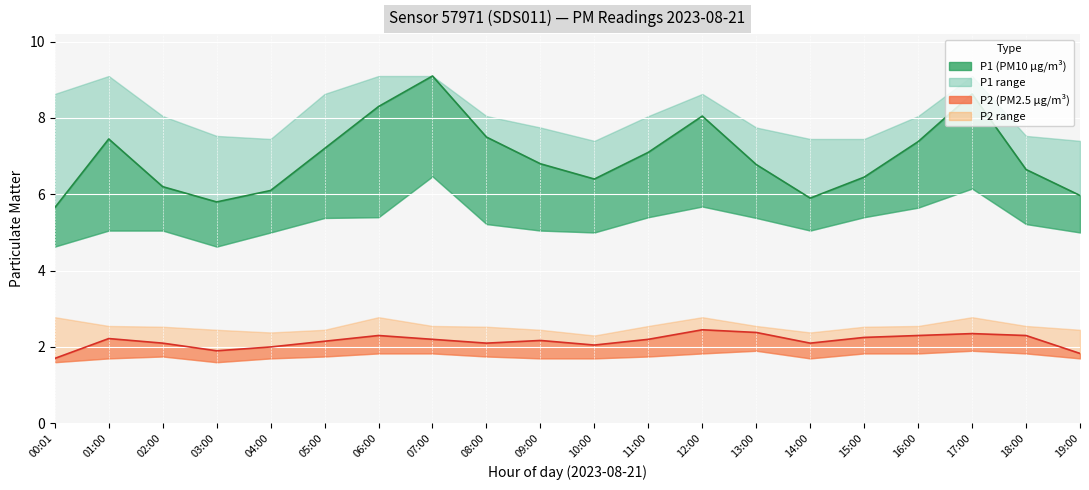

Between 01:00 and 09:00, which is larger?

01:00